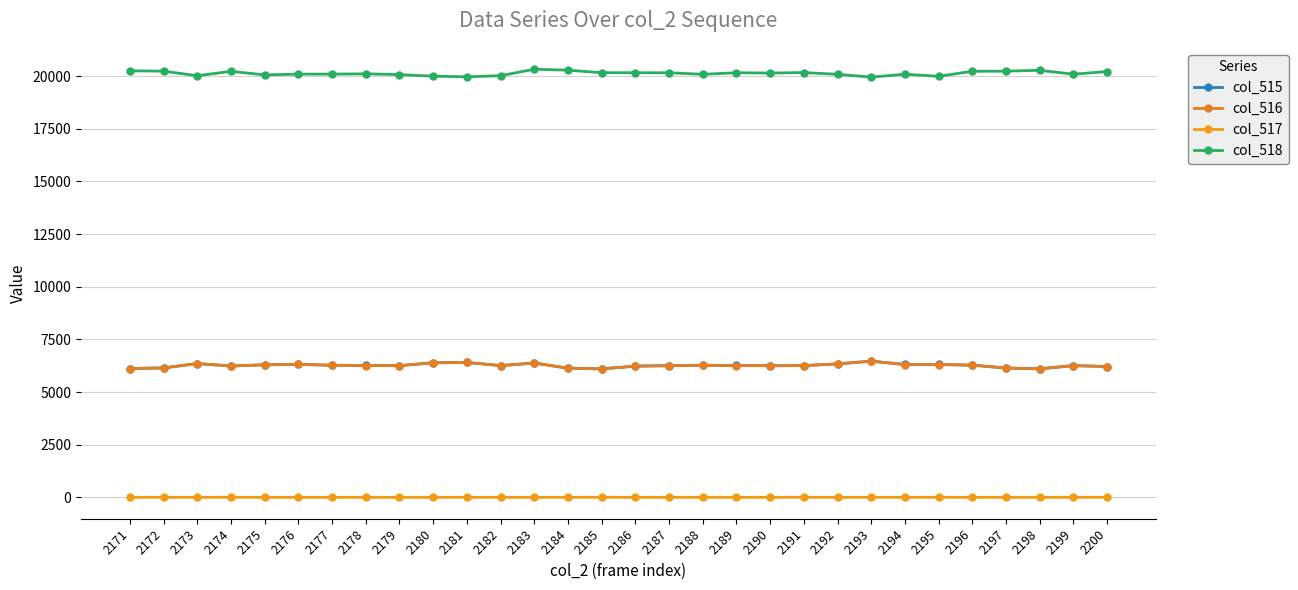

Where is the first local minimum for col_516?

2174